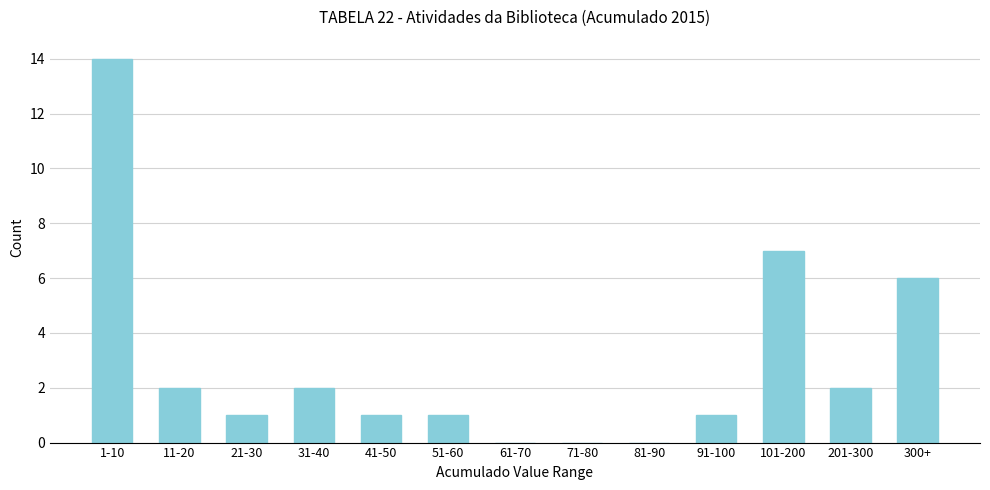

Reading left to right, extract all data points from this chart.

1-10=14	11-20=2	21-30=1	31-40=2	41-50=1	51-60=1	61-70=0	71-80=0	81-90=0	91-100=1	101-200=7	201-300=2	300+=6